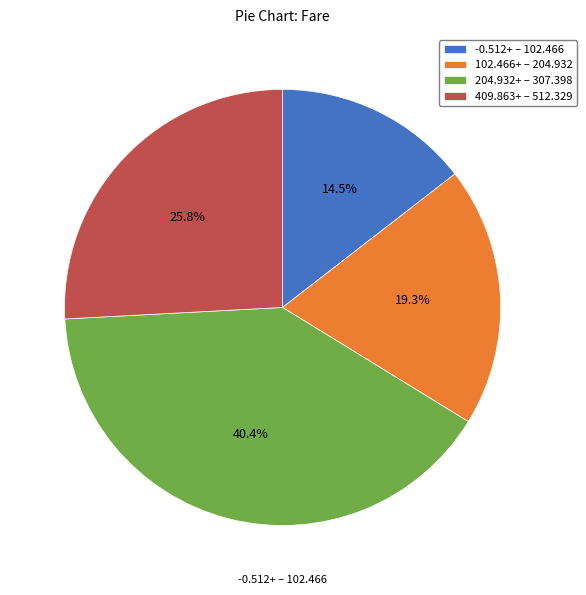

Between 102.466+ – 204.932 and 409.863+ – 512.329, which is larger?

409.863+ – 512.329